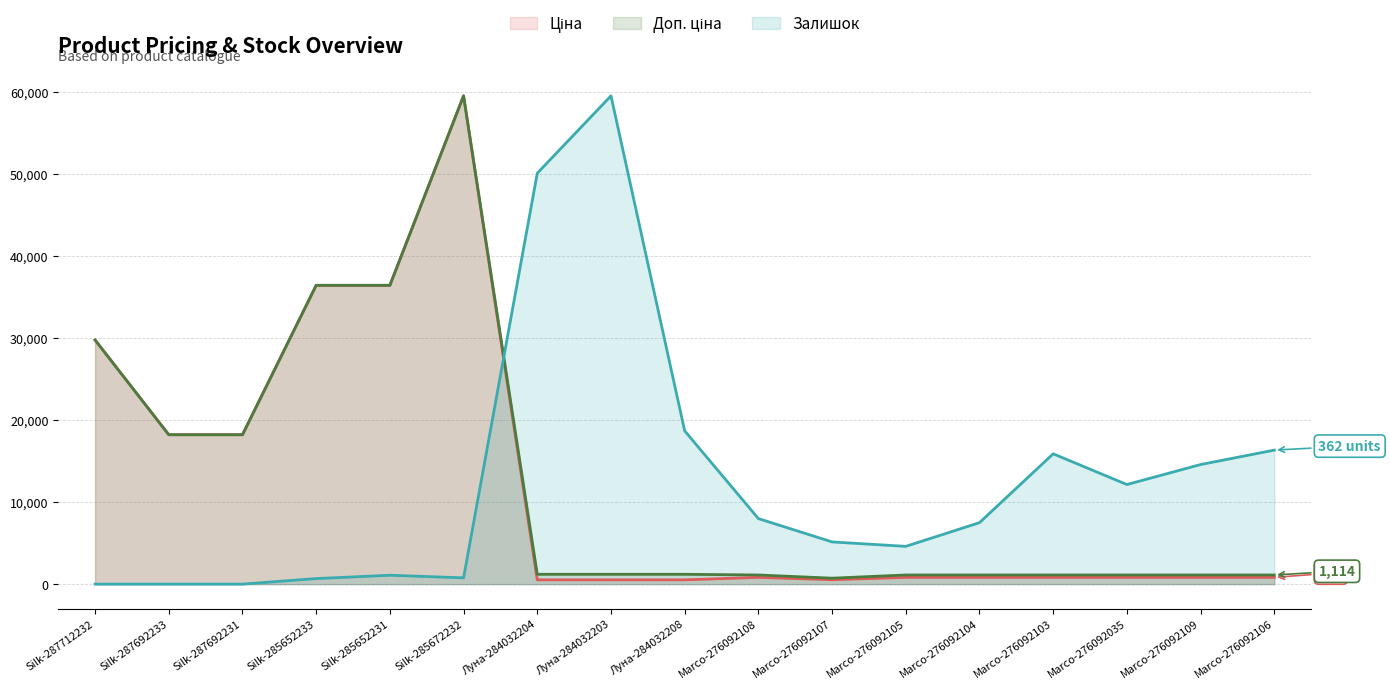

The value of Доп. ціна at Marco-276092106 is 1114.0. True or false?

True